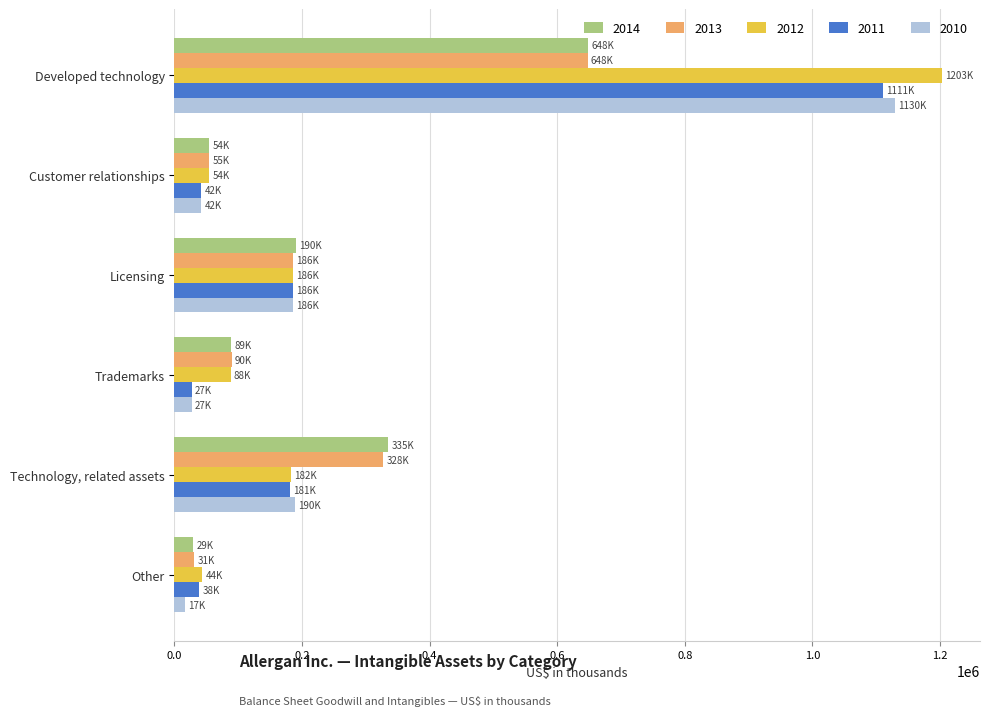

What is the highest value of the 2013 series?

647700